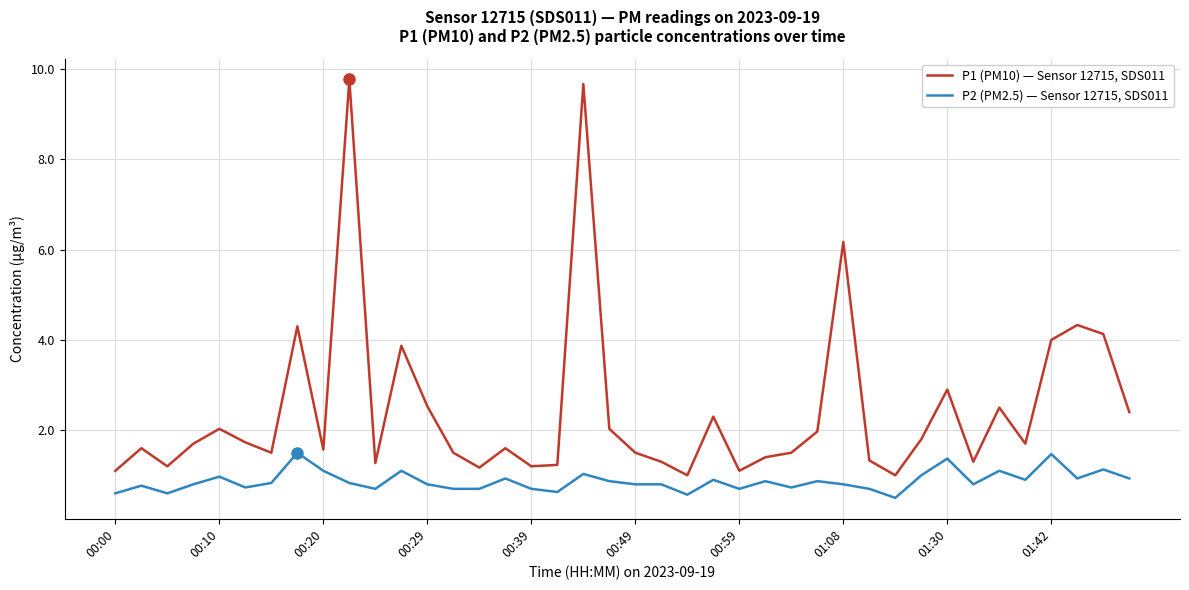

What is the difference between the maximum and minimum values in the P1 (PM10) — Sensor 12715, SDS011 series?

8.8